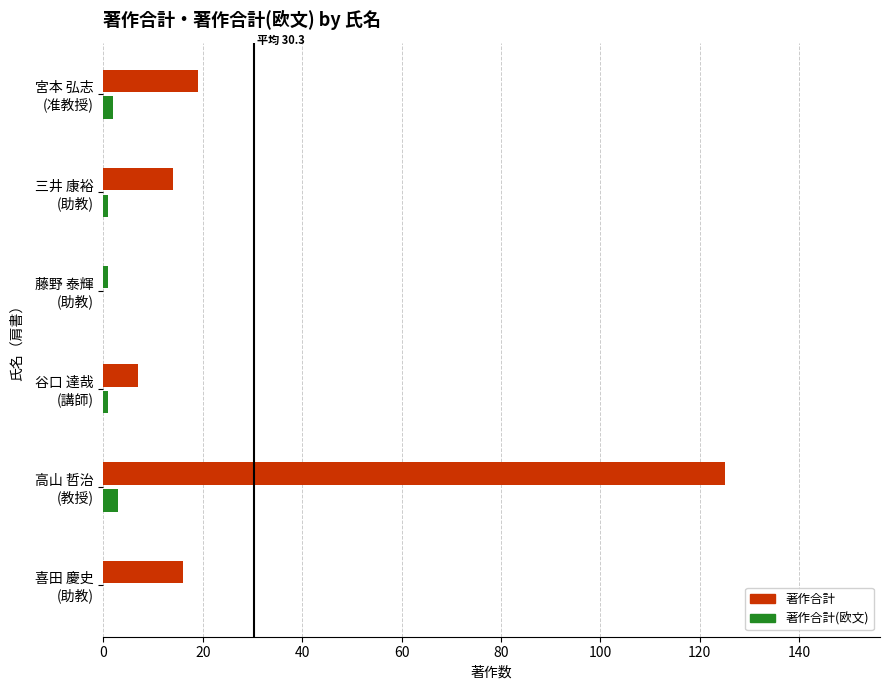

Reading left to right, list all the values displayed in this chart.

著作合計: 16	125	7	1	14	19
著作合計(欧文): 0	3	1	0	1	2